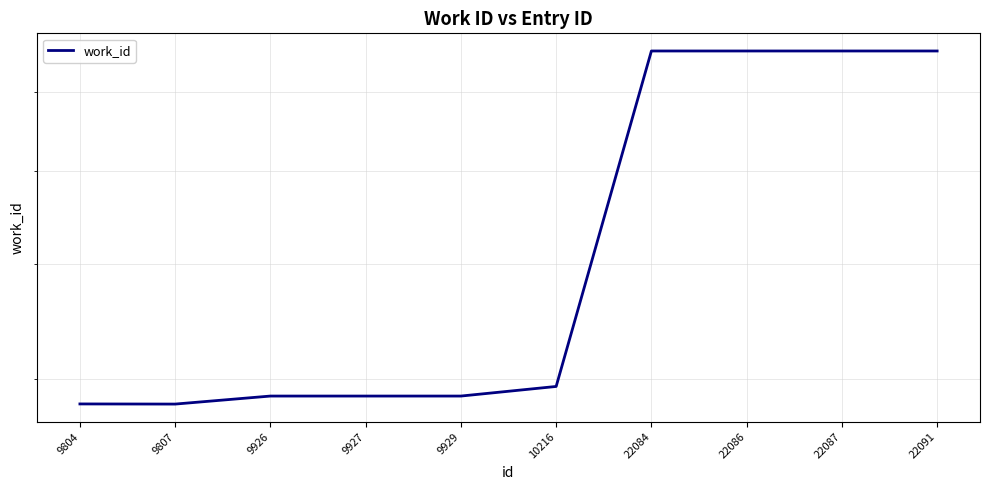

Where is the data nearest to the value 5691?

10216